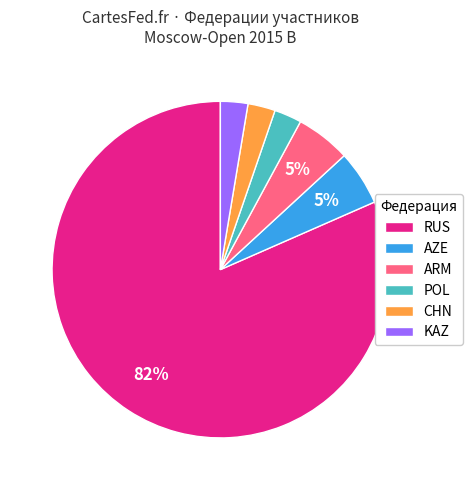

What percentage is the ARM slice, to the nearest percent?

5%